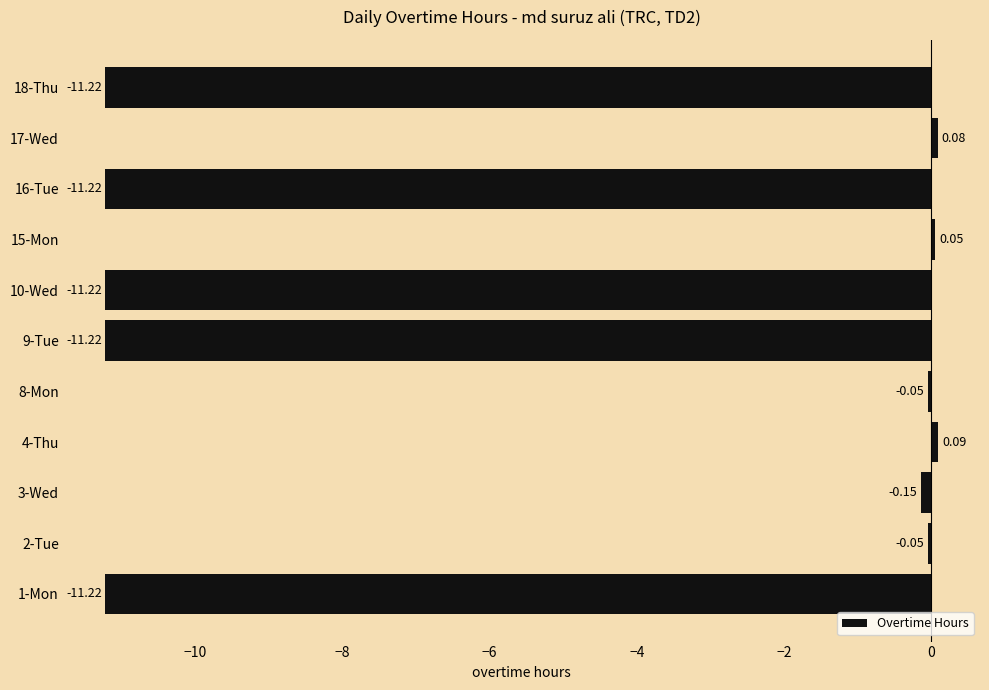

Which has a higher value, 3-Wed or 1-Mon?

3-Wed